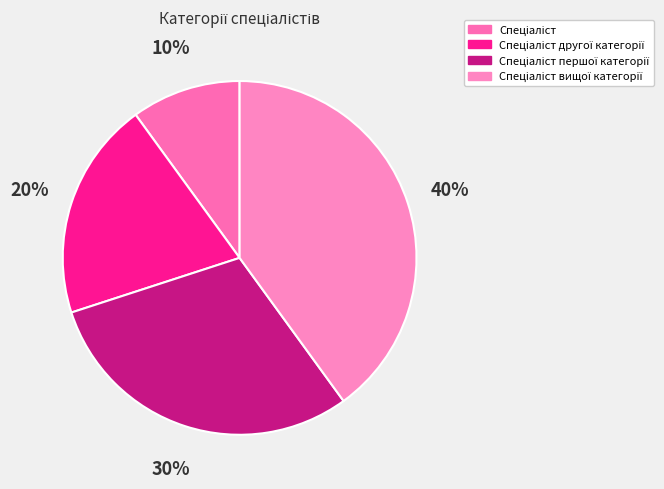

Is there a majority slice in this chart?

No